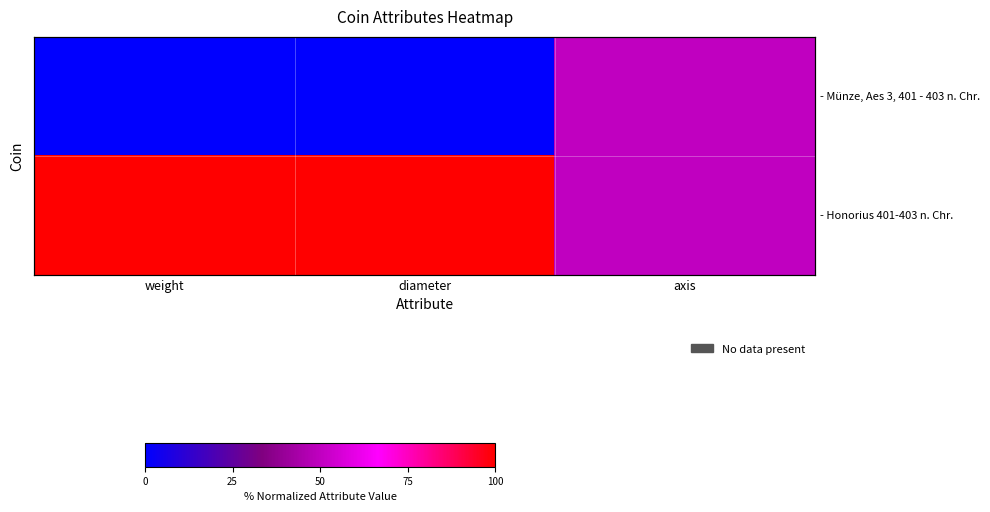

Between axis and diameter, which is larger?

axis